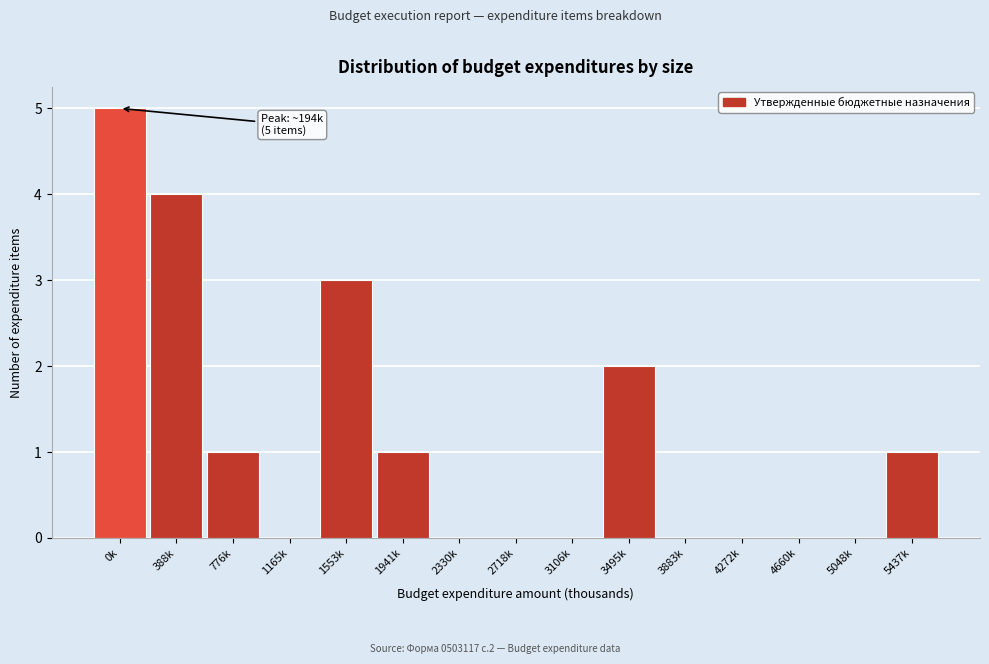

Reading right to left, what are all the values shown in this chart?

5437k=1	5048k=0	4660k=0	4272k=0	3883k=0	3495k=2	3106k=0	2718k=0	2330k=0	1941k=1	1553k=3	1165k=0	776k=1	388k=4	0k=5